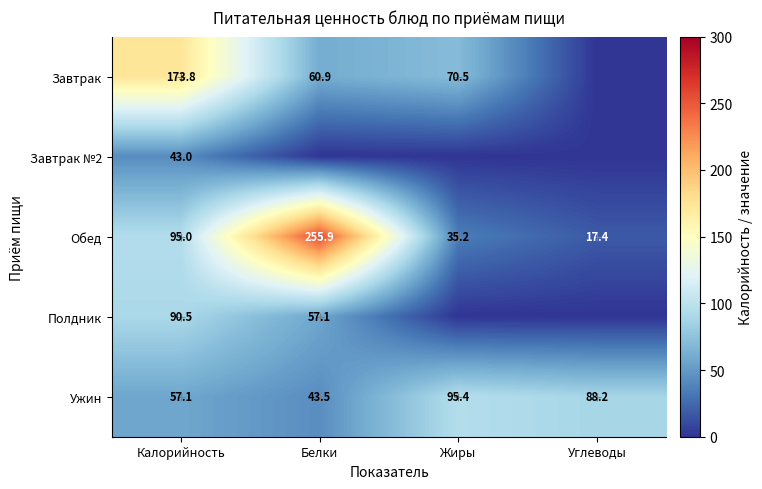

How many data points in Ужин are less than 88?

2